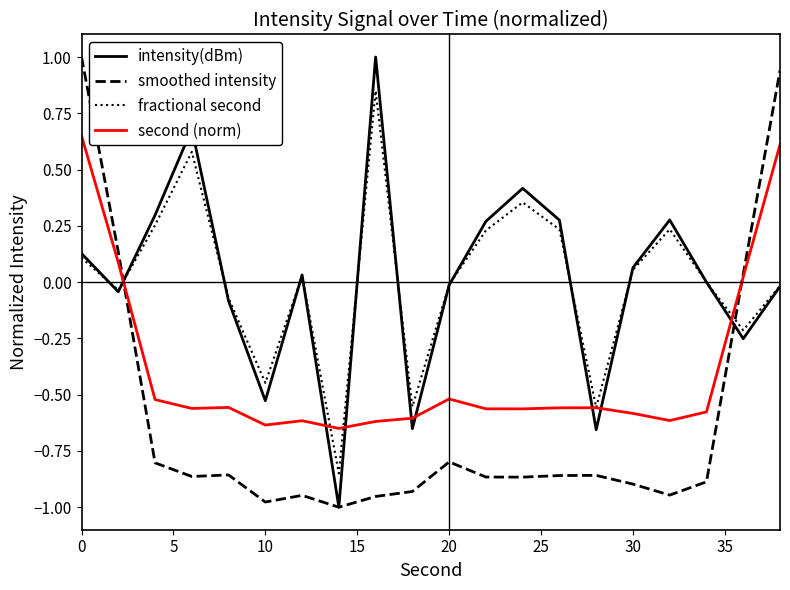

How many distinct data groups are displayed?

4